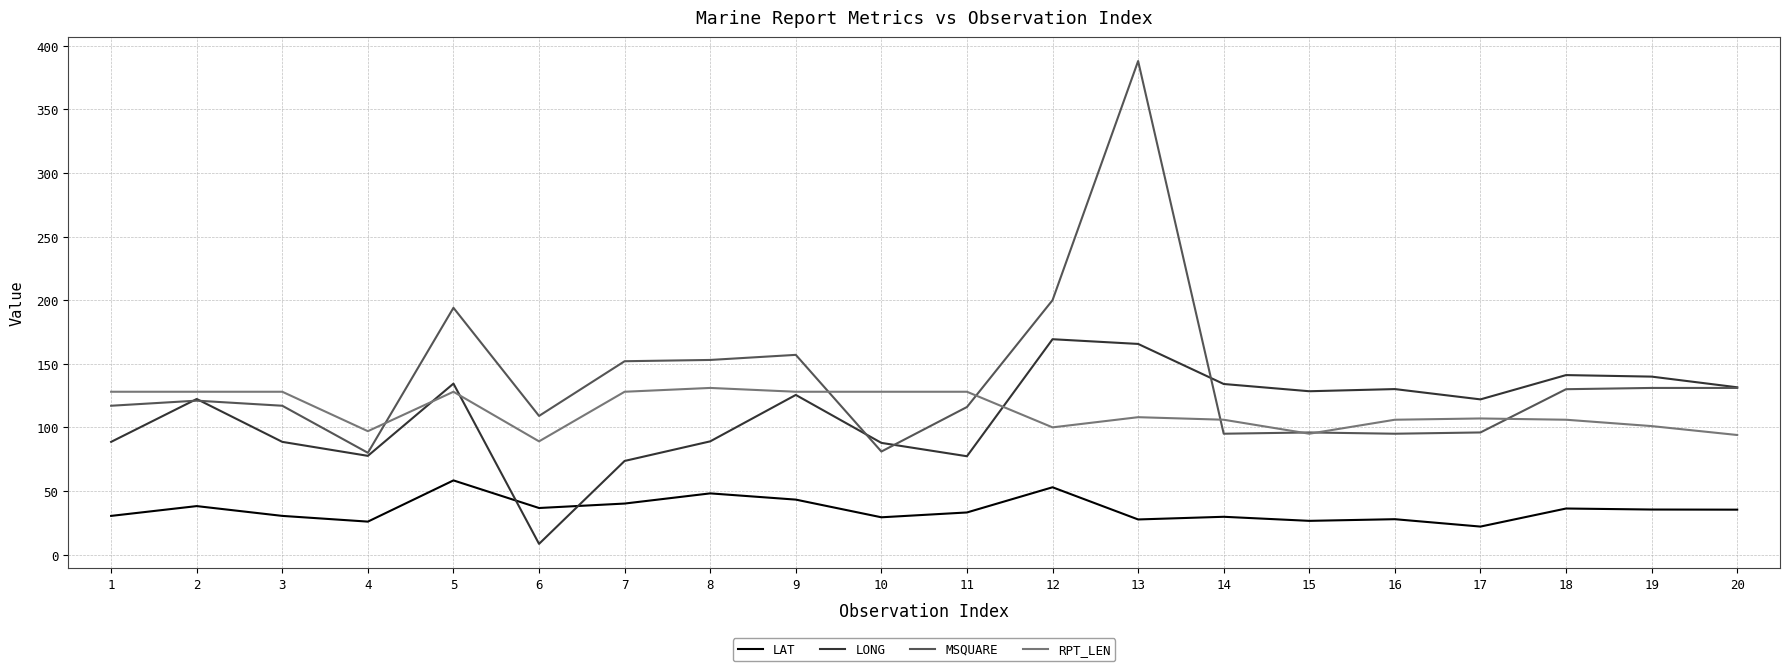

What is the difference between the MSQUARE values at 16 and 13?

293.0